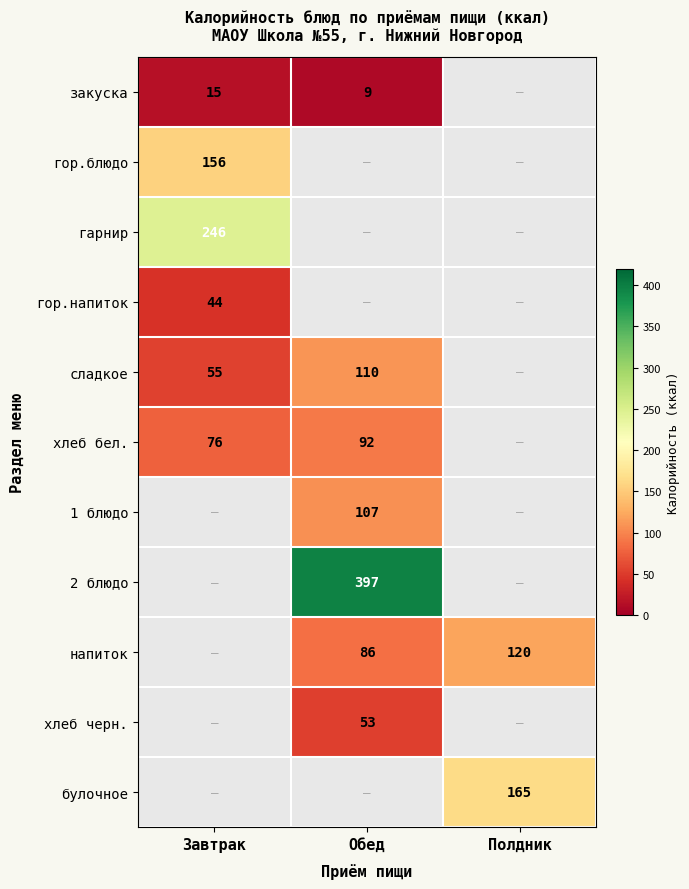

What is the difference between the хлеб бел. values at Завтрак and Обед?

16